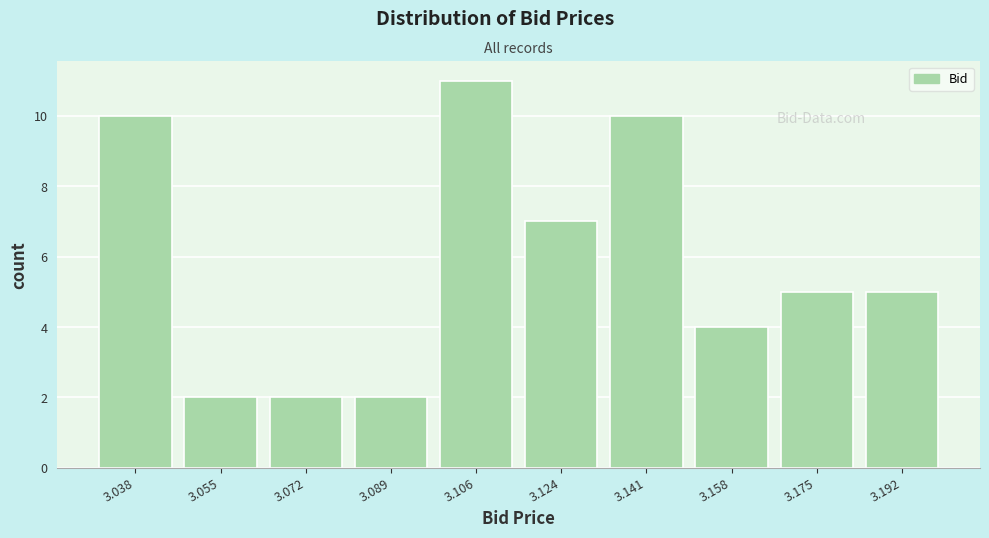

What is the height of the bar covering 3.132 to 3.150 on the x-axis? Neither the bar edges nor the heights are printed on the chart, so give them approximately, as read against the axes.

10